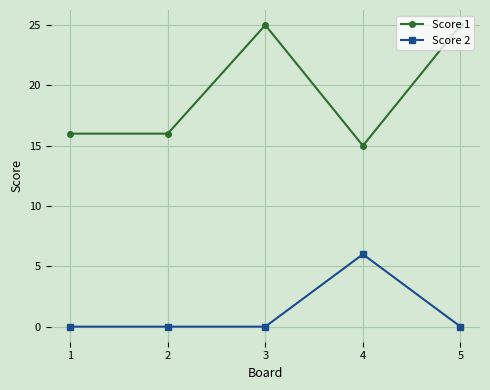

True or false: Score 1 and Score 2 intersect in this chart.

False